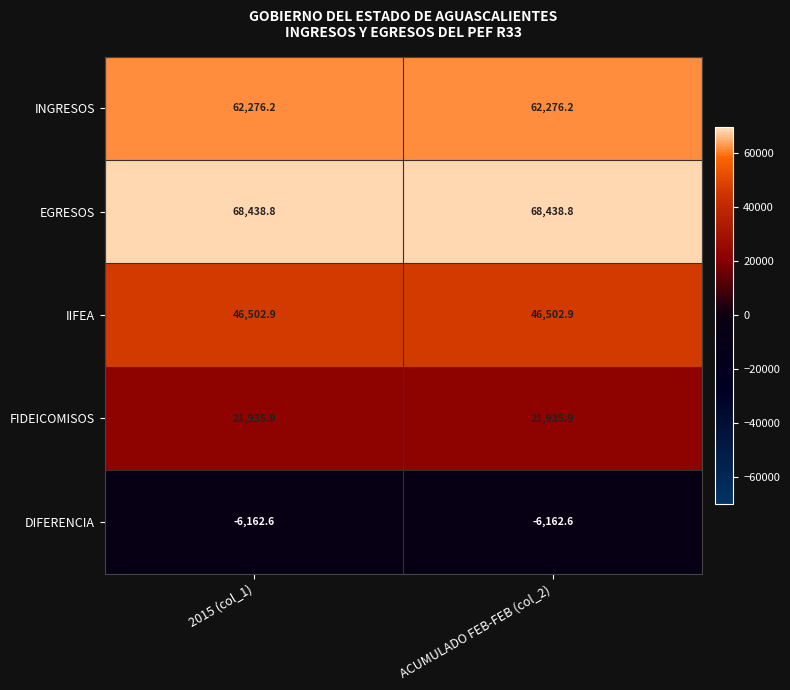

Is it true that FIDEICOMISOS equals 29734.0 at 2015 (col_1)?

False